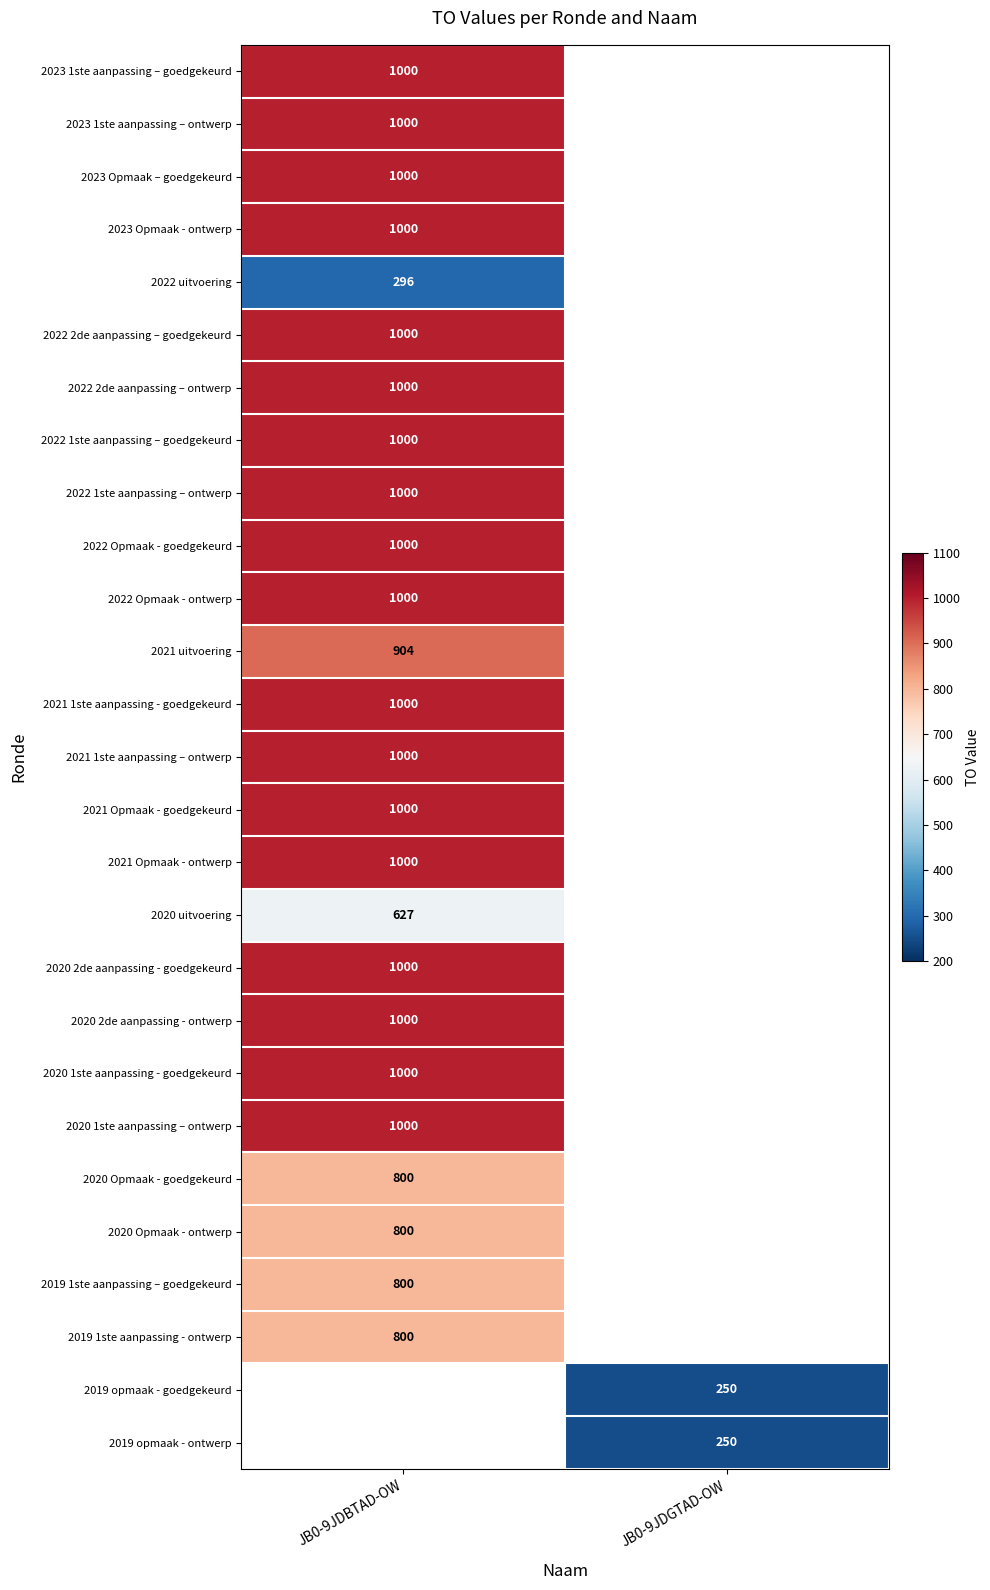

True or false: 2023 1ste aanpassing – ontwerp has a value of 1431 at JB0-9JDBTAD-OW.

False